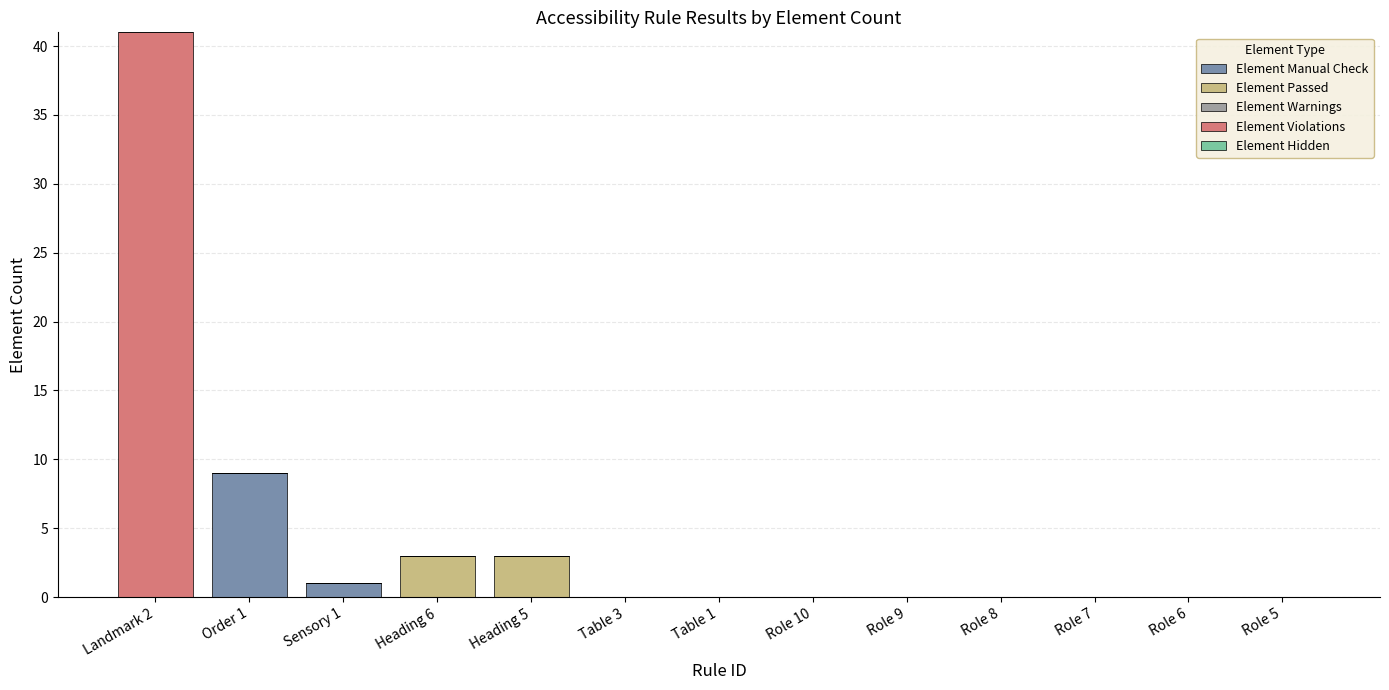

At which category is the sum across all series the highest?

Landmark 2